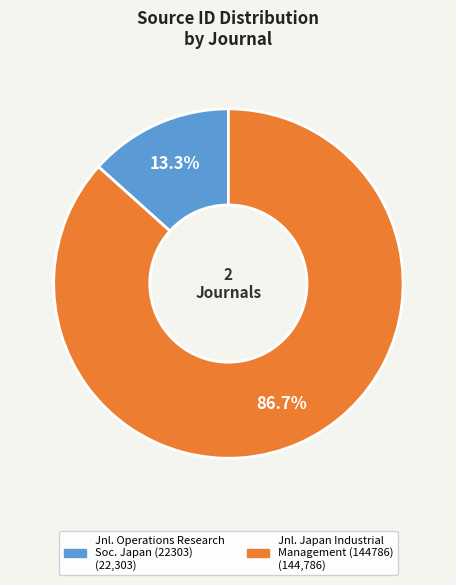

Does any single category account for the majority?

Yes